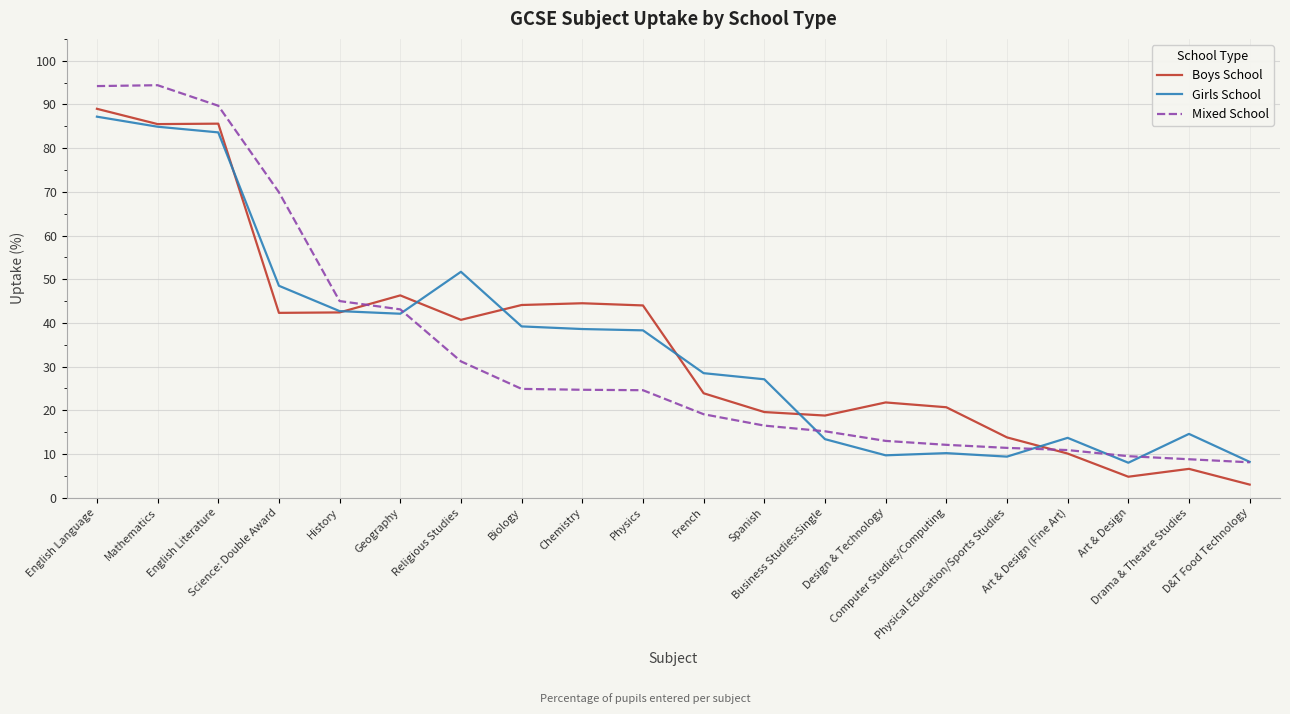

What is the lowest value of the Boys School series?

3.0